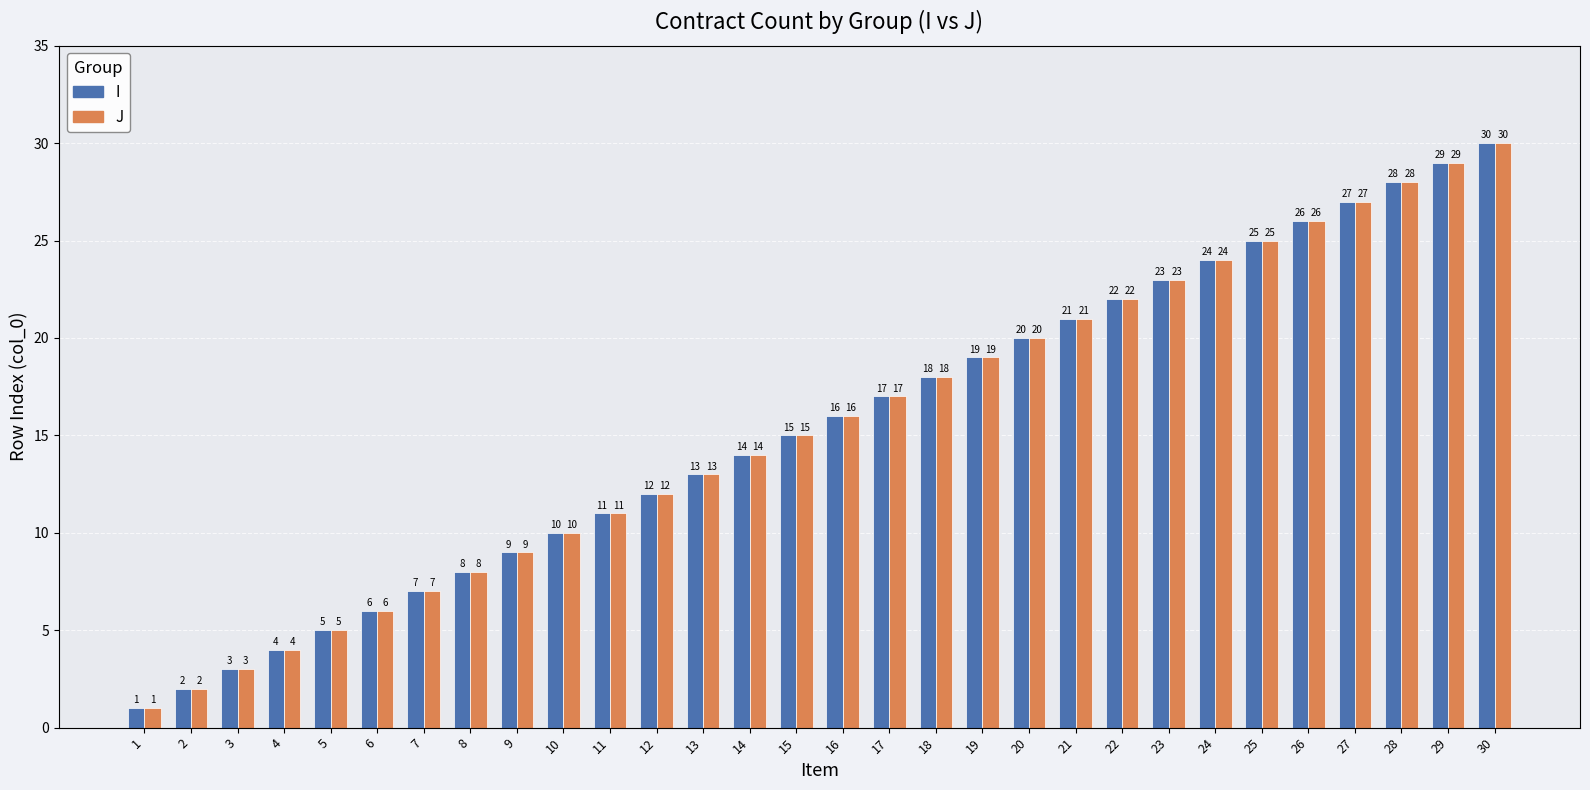

How many groups of bars are there?

30